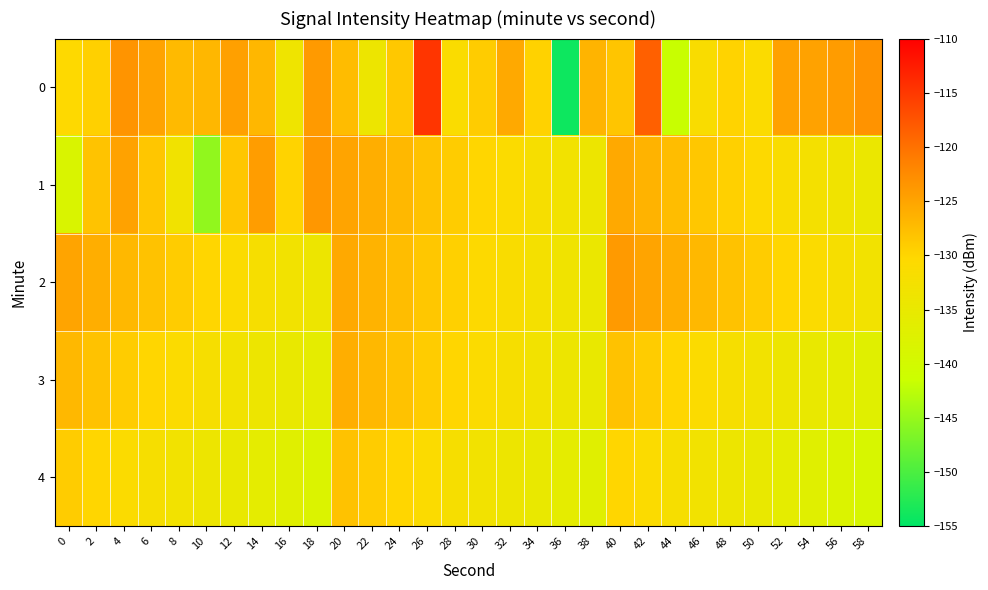

Reading right to left, list all the values displayed in this chart.

0: 58=-123.3	56=-124.2	54=-124.8	52=-124.7	50=-131.1	48=-129.7	46=-131.4	44=-141.7	42=-118.6	40=-128.3	38=-126.6	36=-154.1	34=-129.7	32=-125.5	30=-129.0	28=-131.3	26=-114.8	24=-128.6	22=-134.0	20=-127.5	18=-124.0	16=-133.7	14=-126.9	12=-124.5	10=-126.9	8=-127.2	6=-124.9	4=-123.4	2=-129.4	0=-130.3
1: 58=-134.5	56=-133.5	54=-132.5	52=-131.5	50=-130.5	48=-129.5	46=-128.5	44=-127.5	42=-126.5	40=-125.5	38=-134.0	36=-133.0	34=-132.0	32=-131.0	30=-130.0	28=-129.0	26=-128.0	24=-127.0	22=-126.0	20=-125.0	18=-123.6	16=-129.8	14=-124.3	12=-128.4	10=-145.4	8=-133.2	6=-128.4	4=-124.8	2=-128.1	0=-138.5
2: 58=-133.0	56=-132.0	54=-131.0	52=-130.0	50=-129.0	48=-128.0	46=-127.0	44=-126.0	42=-125.0	40=-124.0	38=-134.5	36=-133.5	34=-132.5	32=-131.5	30=-130.5	28=-129.5	26=-128.5	24=-127.5	22=-126.5	20=-125.5	18=-134.0	16=-133.0	14=-132.0	12=-131.0	10=-130.0	8=-129.0	6=-128.0	4=-127.0	2=-126.0	0=-125.0
3: 58=-137.0	56=-136.0	54=-135.0	52=-134.0	50=-133.0	48=-132.0	46=-131.0	44=-130.0	42=-129.0	40=-128.0	38=-135.0	36=-134.0	34=-133.0	32=-132.0	30=-131.0	28=-130.0	26=-129.0	24=-128.0	22=-127.0	20=-126.0	18=-136.0	16=-135.0	14=-134.0	12=-133.0	10=-132.0	8=-131.0	6=-130.0	4=-129.0	2=-128.0	0=-127.0
4: 58=-139.0	56=-138.0	54=-137.0	52=-136.0	50=-135.0	48=-134.0	46=-133.0	44=-132.0	42=-131.0	40=-130.0	38=-137.0	36=-136.0	34=-135.0	32=-134.0	30=-133.0	28=-132.0	26=-131.0	24=-130.0	22=-129.0	20=-128.0	18=-138.0	16=-137.0	14=-136.0	12=-135.0	10=-134.0	8=-133.0	6=-132.0	4=-131.0	2=-130.0	0=-129.0